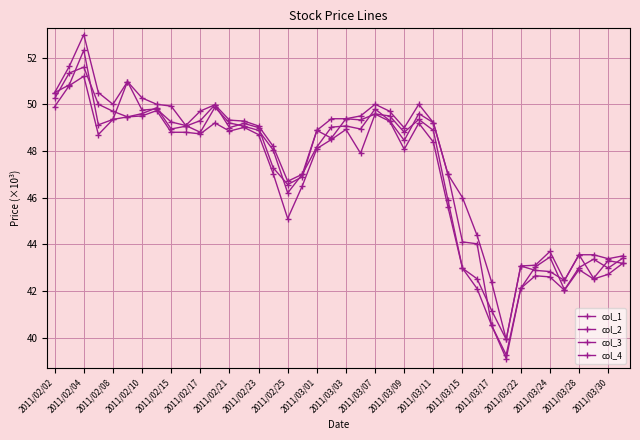

In col_1, how many points are lower than both neighbors (excluding endpoints)?

9